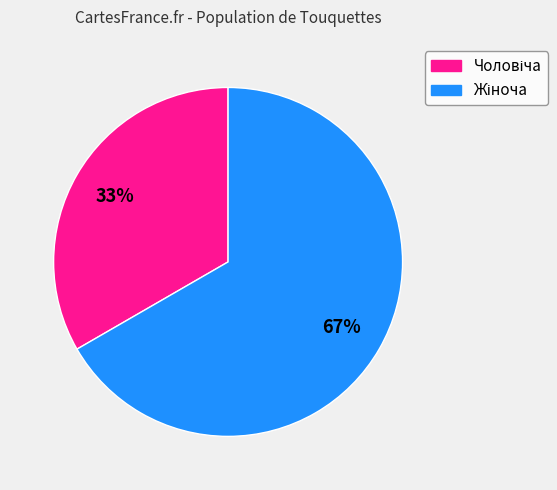

Is there any slice that represents more than half of the pie?

Yes